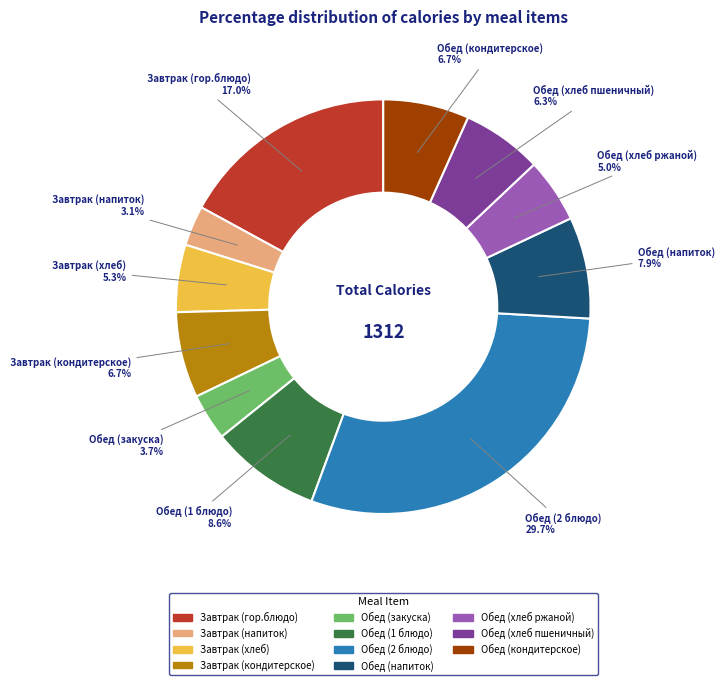

Approximately how many times larger is the value at Обед (напиток) compared to Обед (хлеб пшеничный)?

1.3